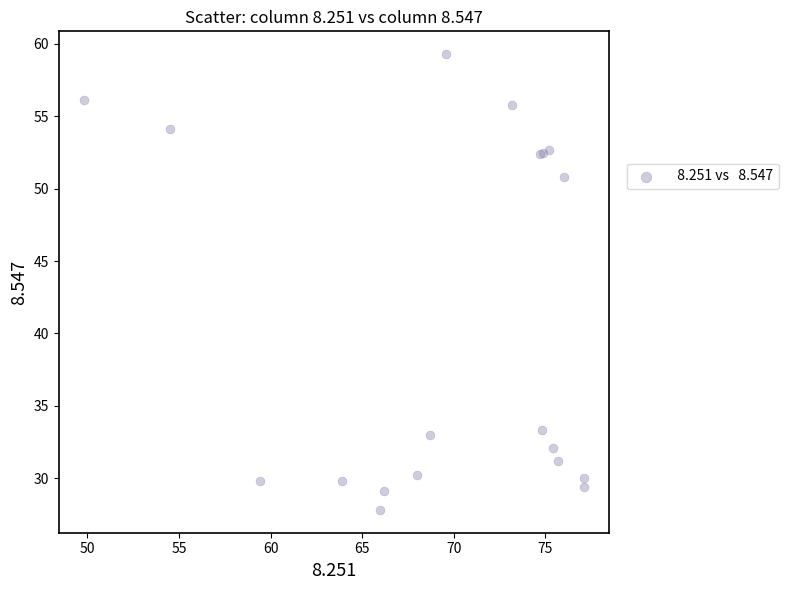

What Y value in the scatter plot is closest to 43?

50.8